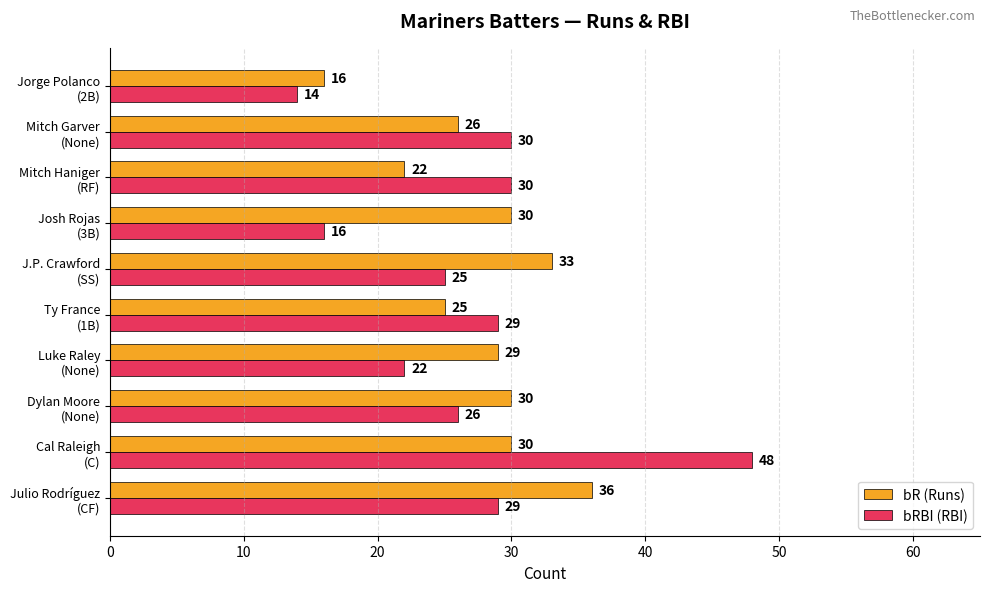

Rank the series by their average value, from lowest to highest.

bRBI (RBI), bR (Runs)